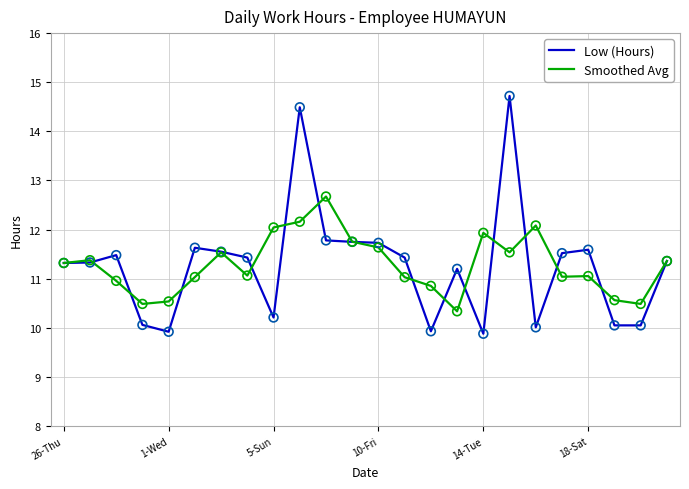

At how many categories does at least one series exceed 14?

2